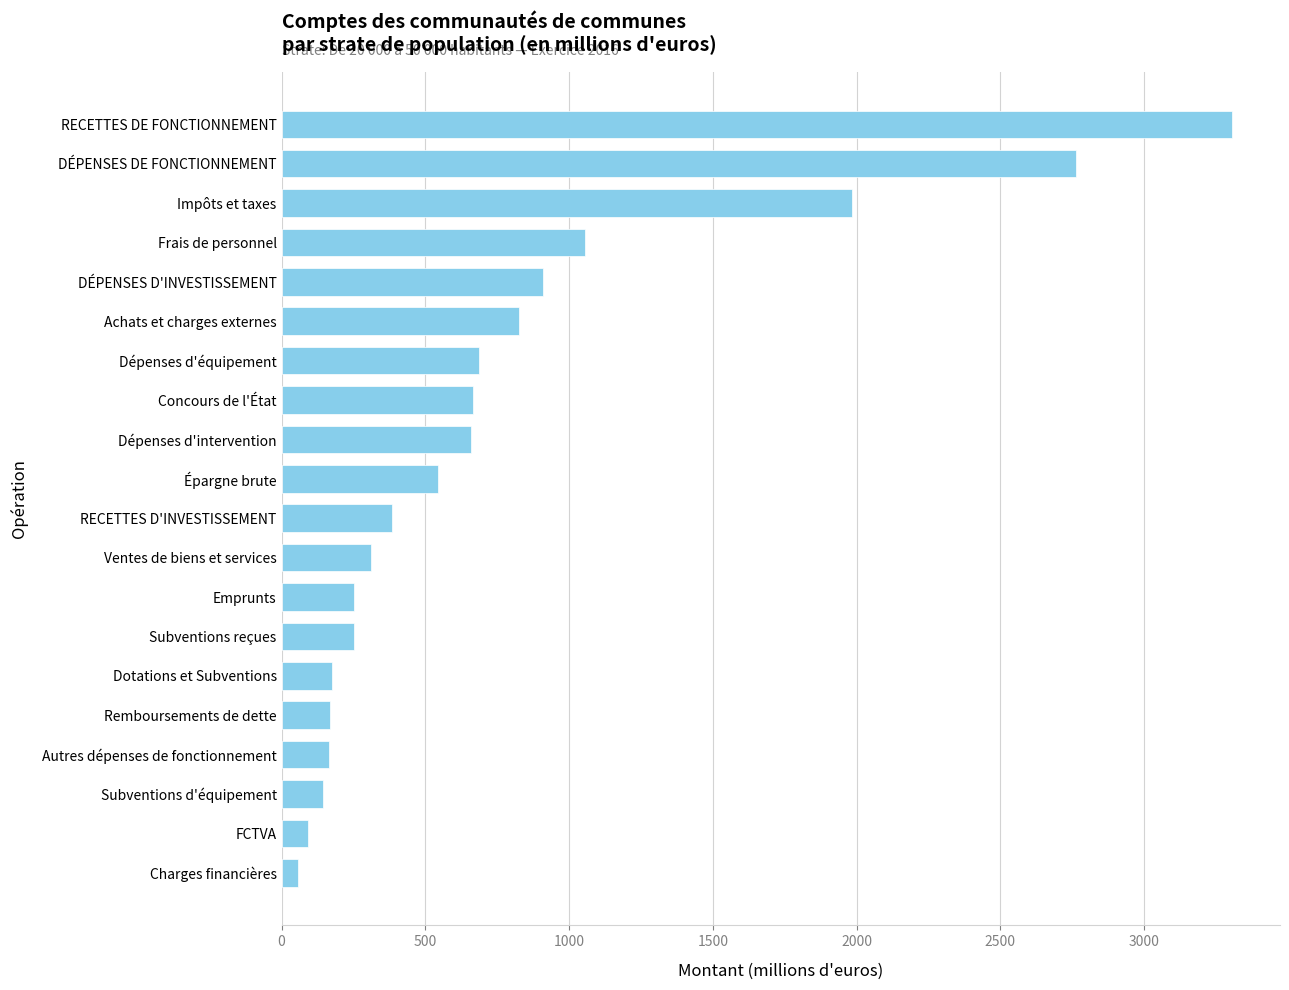

The value at Dépenses d'équipement is 966.1. True or false?

False